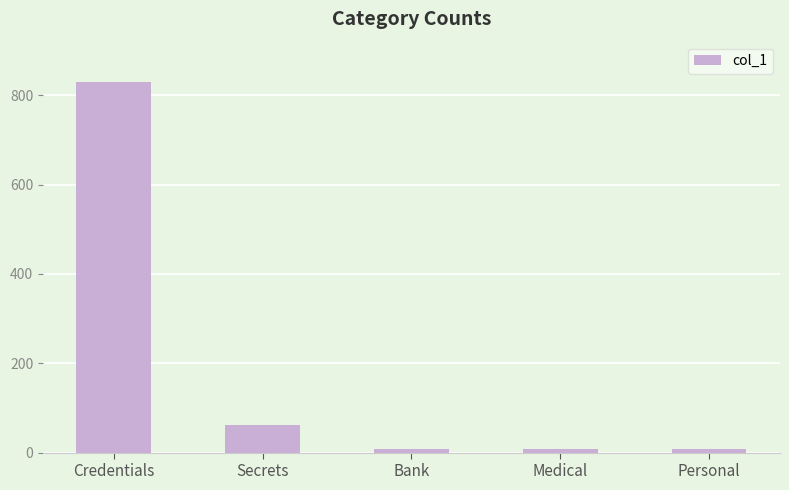

Reading left to right, transcribe all the data shown in this chart.

Credentials=829	Secrets=62	Bank=7	Medical=7	Personal=7